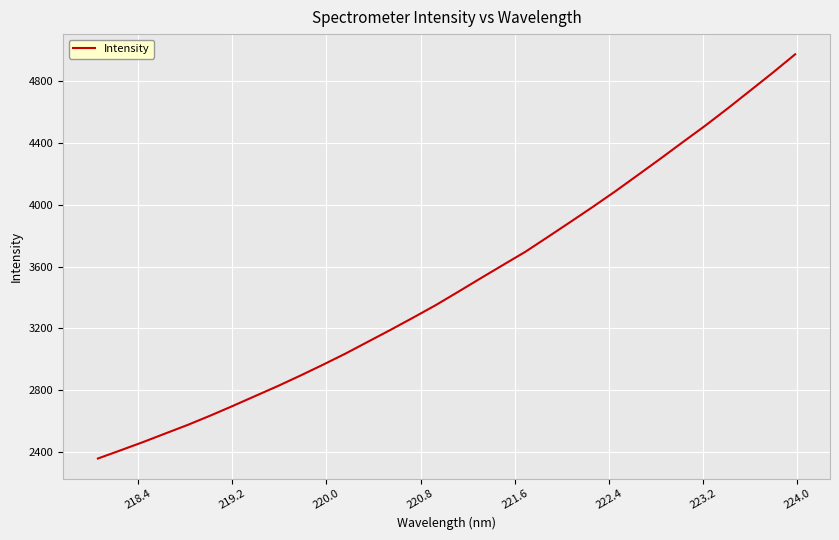

What is the smallest value displayed?

2360.4